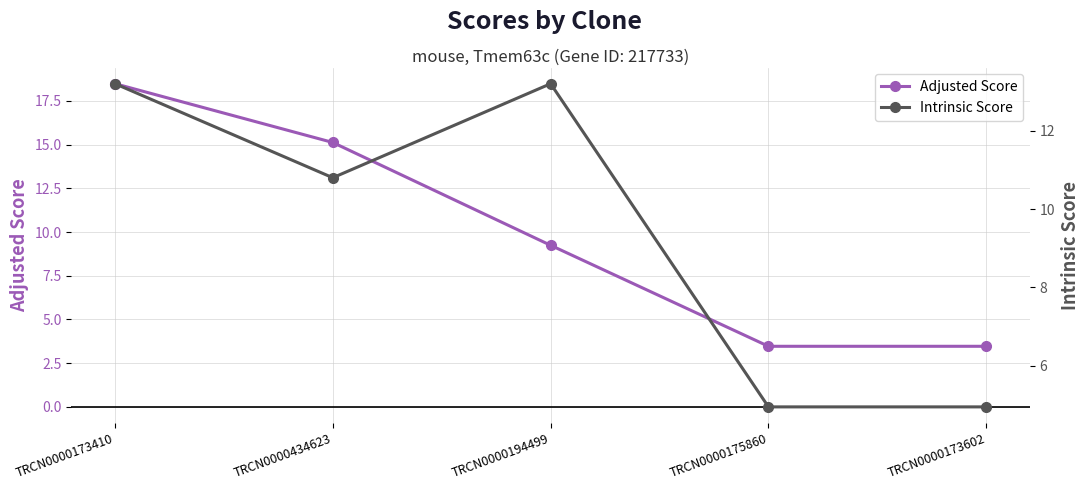

Between which two adjacent categories do Intrinsic Score and Adjusted Score first intersect?

TRCN0000434623 and TRCN0000194499